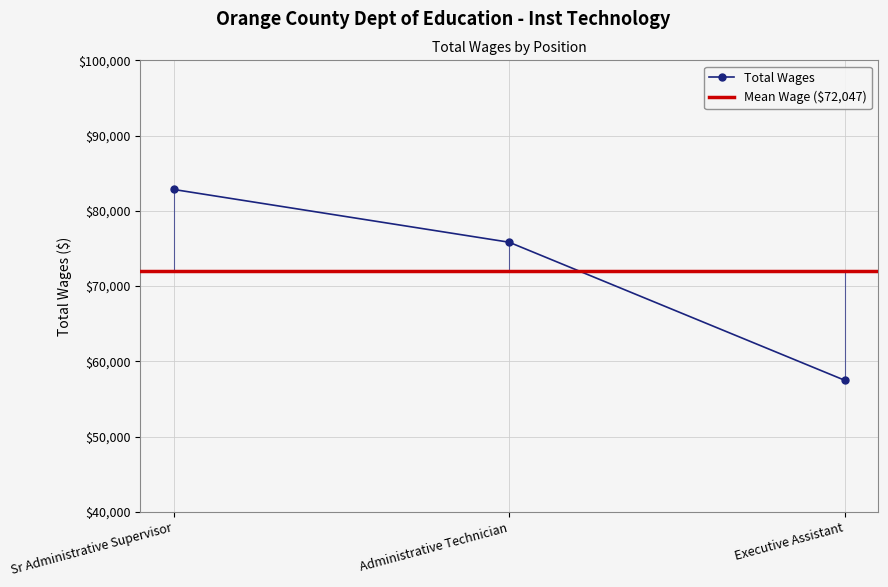

Where does the data first go above 75823?

Sr Administrative Supervisor